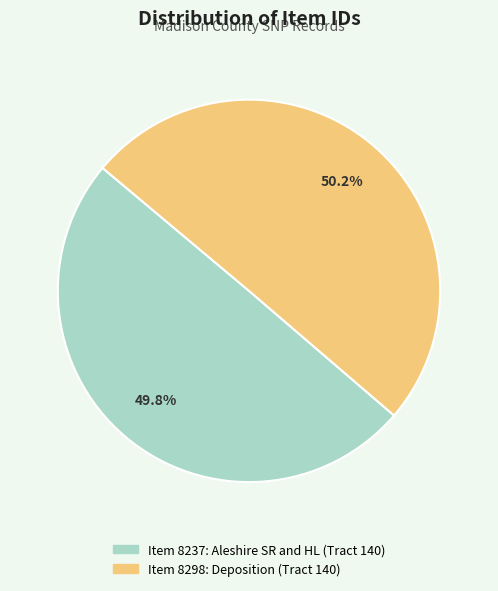

How many segments does this pie chart have?

2